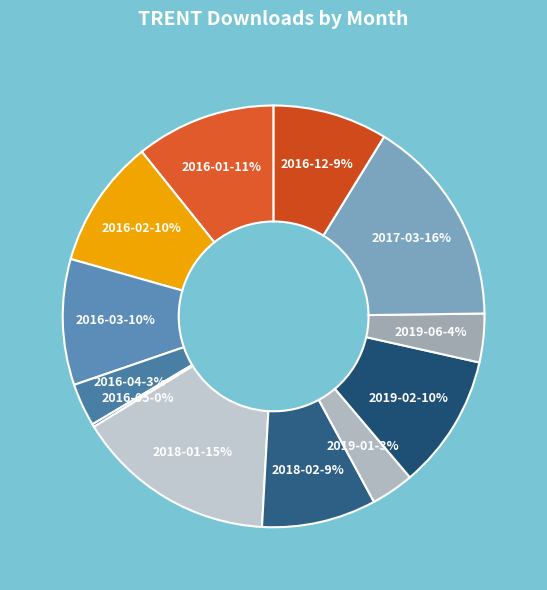

Combined, do 2019-01 and 2019-06 account for over 50%?

No